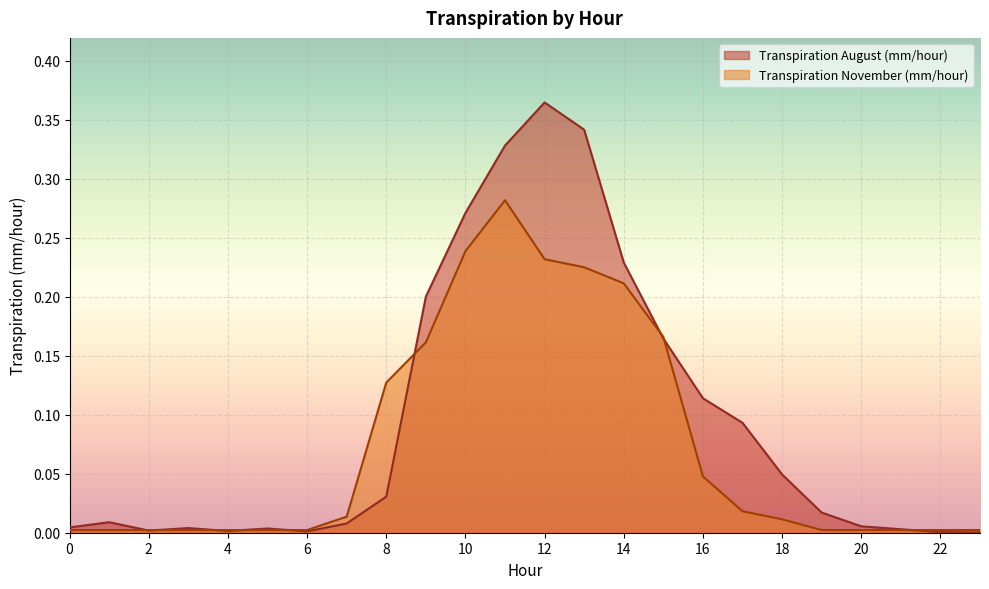

What is the difference between the Transpiration August (mm/hour) values at 9 and 12?

0.2